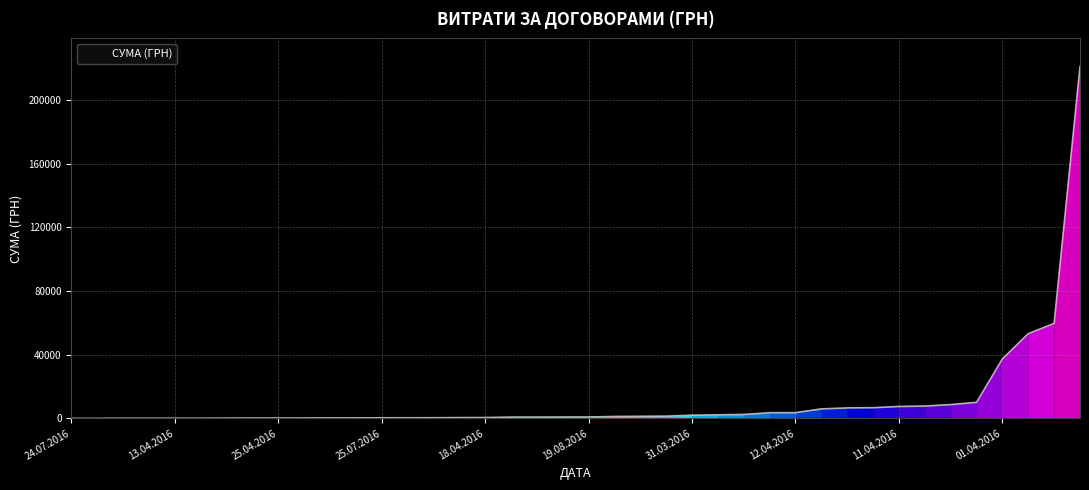

What is the difference between the maximum and minimum values?

221127.3